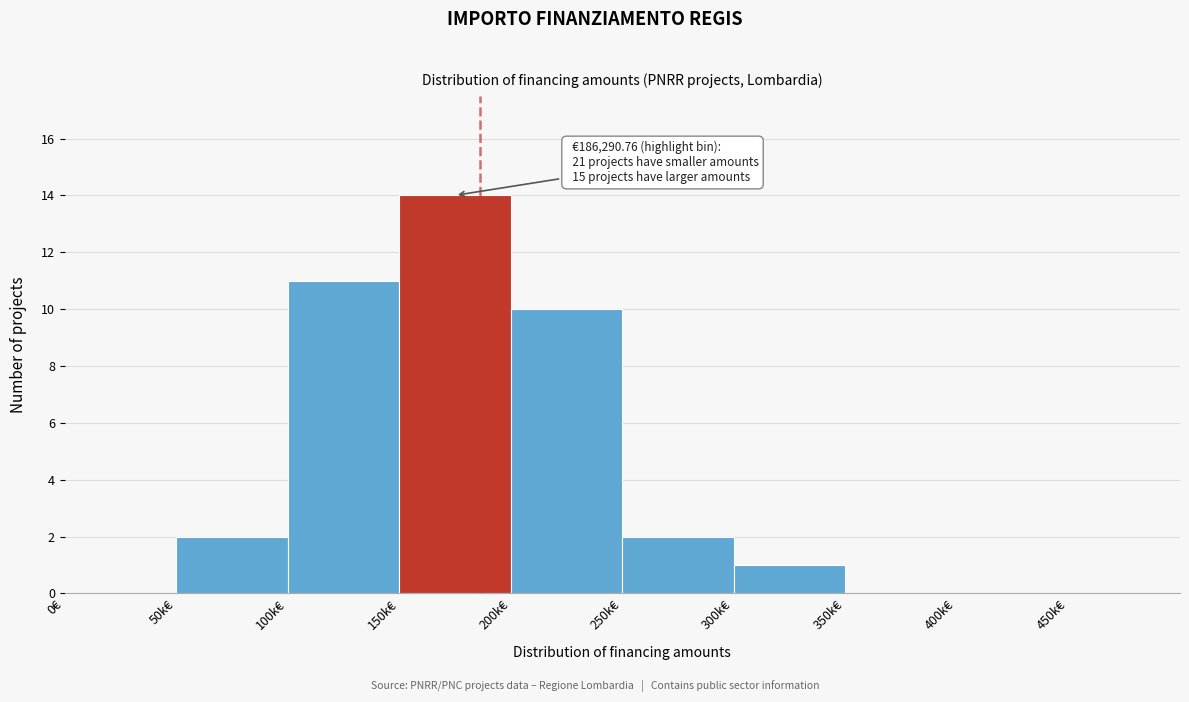

Reading left to right, extract all data points from this chart.

0€=0	50k€=2	100k€=11	150k€=14	200k€=10	250k€=2	300k€=1	350k€=0	400k€=0	450k€=0